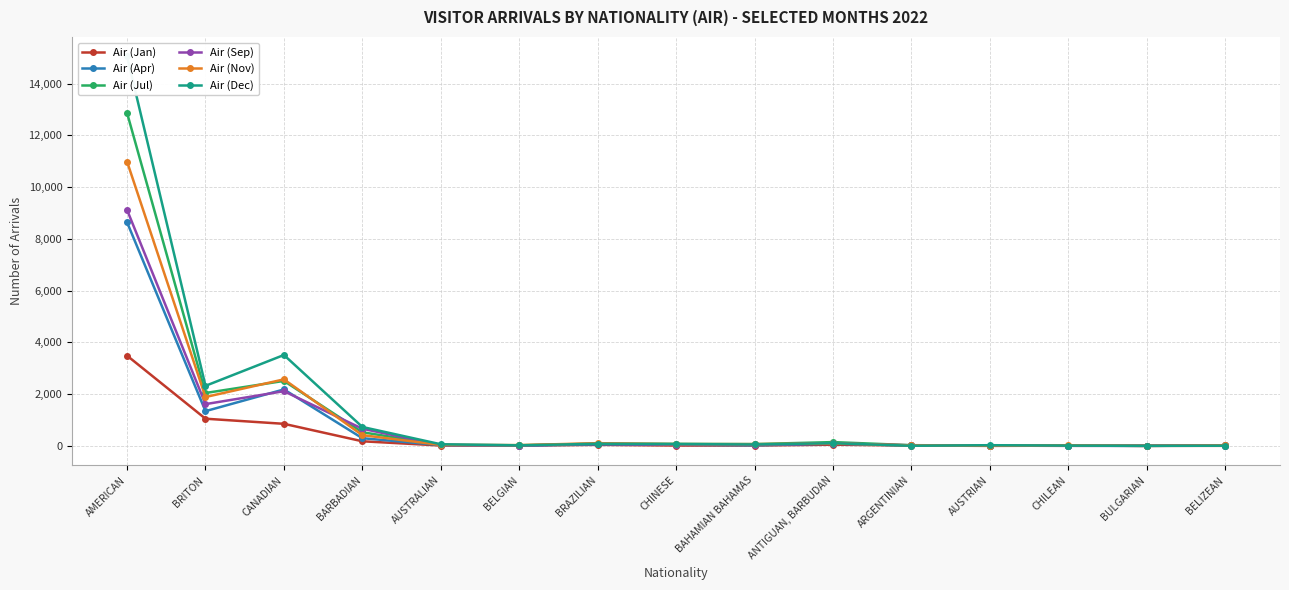

True or false: Air (Jul) has a value of 3507 at BRITON.

False